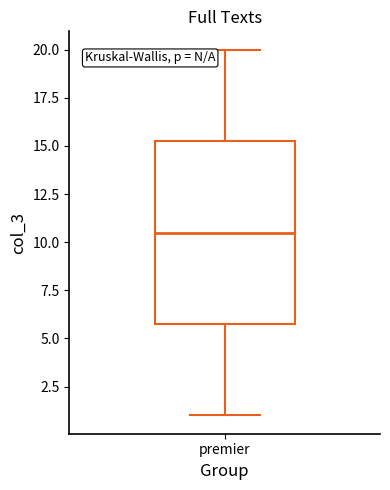

Where does the upper whisker of the box for premier end on the y-axis? The values are not printed on the chart, so give them approximately, as read against the axis.

20.0